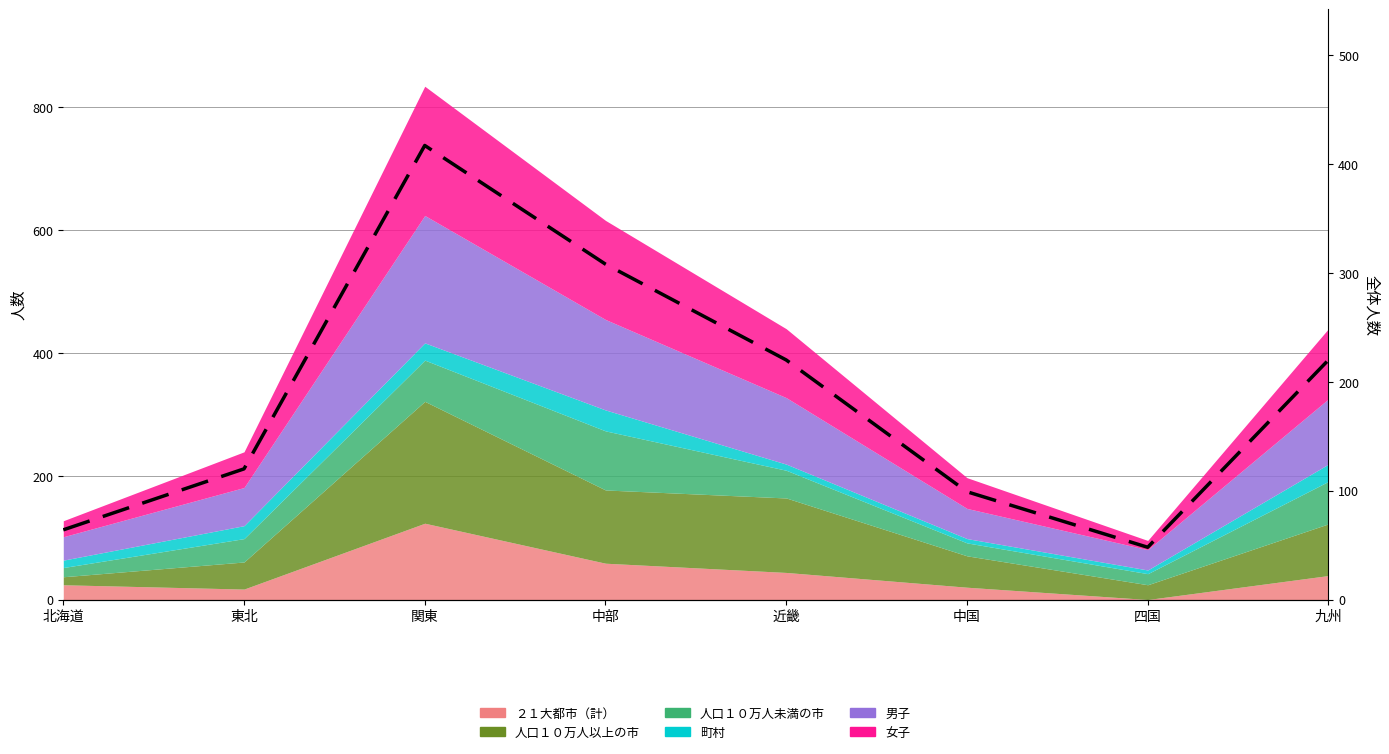

What is the approximate value at 北海道, to the nearest 5?

65